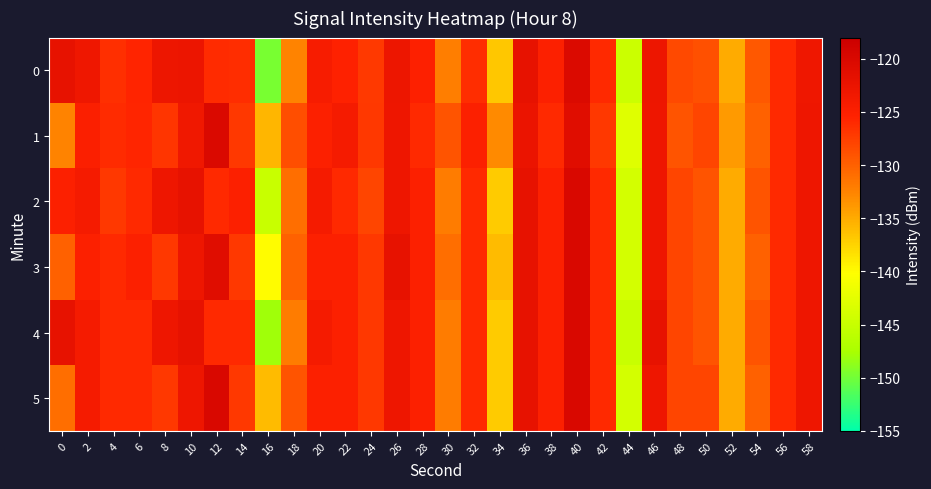

Which series changed the most between 0 and 58?

1